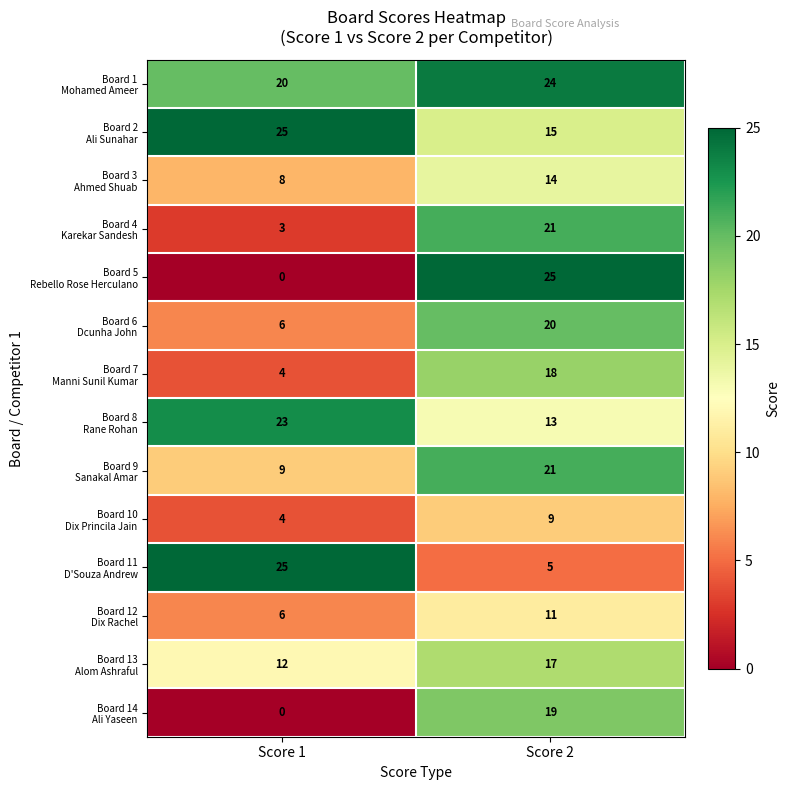

At which category is the sum across all series the highest?

Score 2